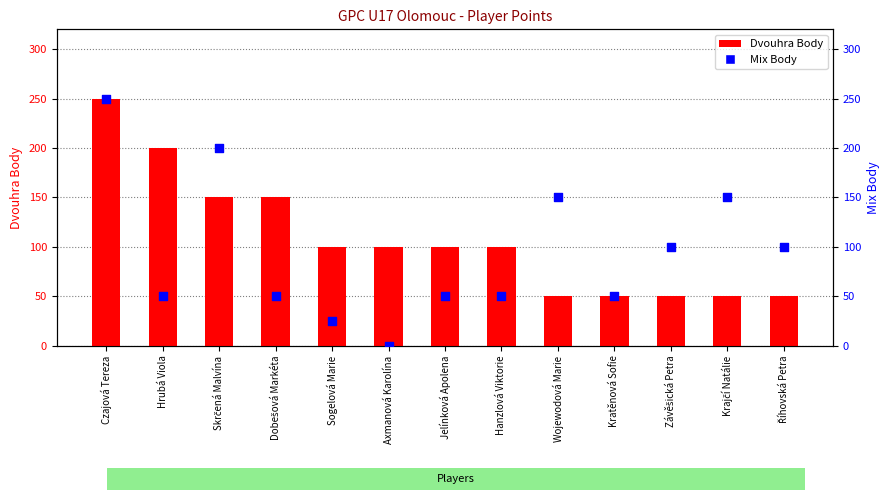

Which series has the largest total across all categories?

Dvouhra Body